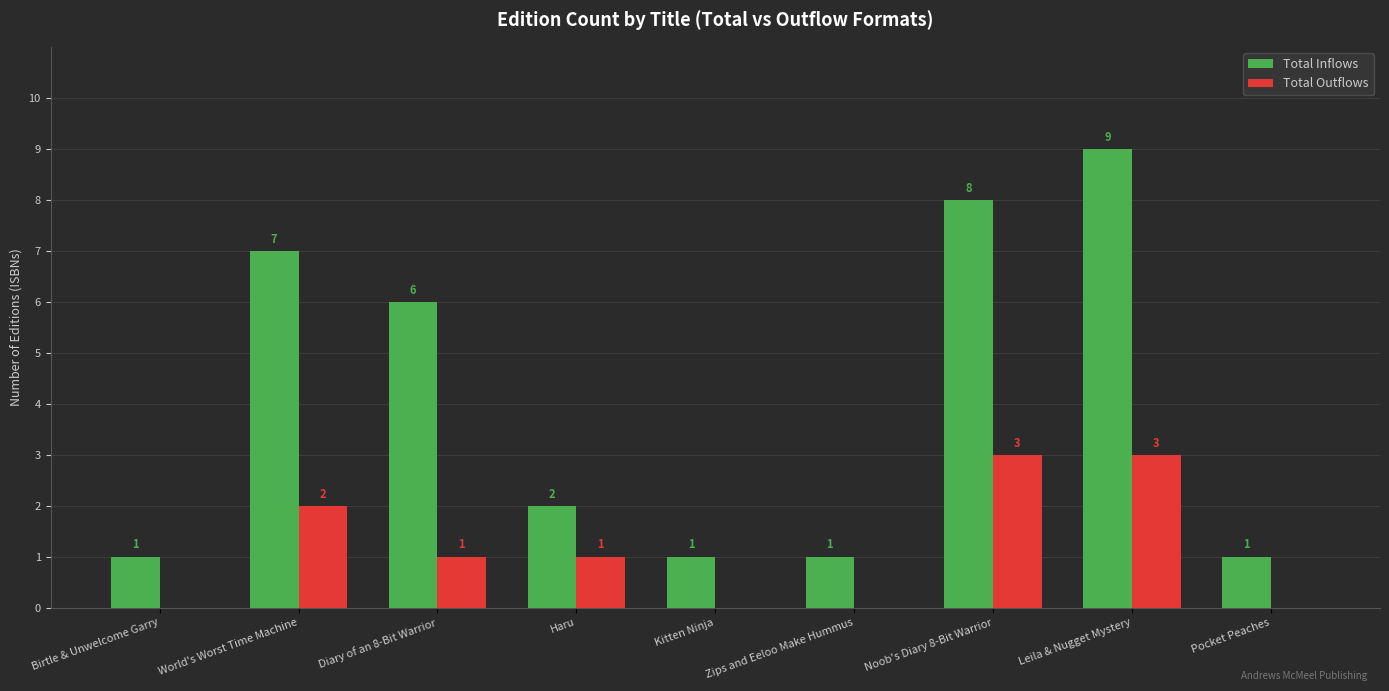

True or false: Total Outflows has a value of 0 at Kitten Ninja.

True